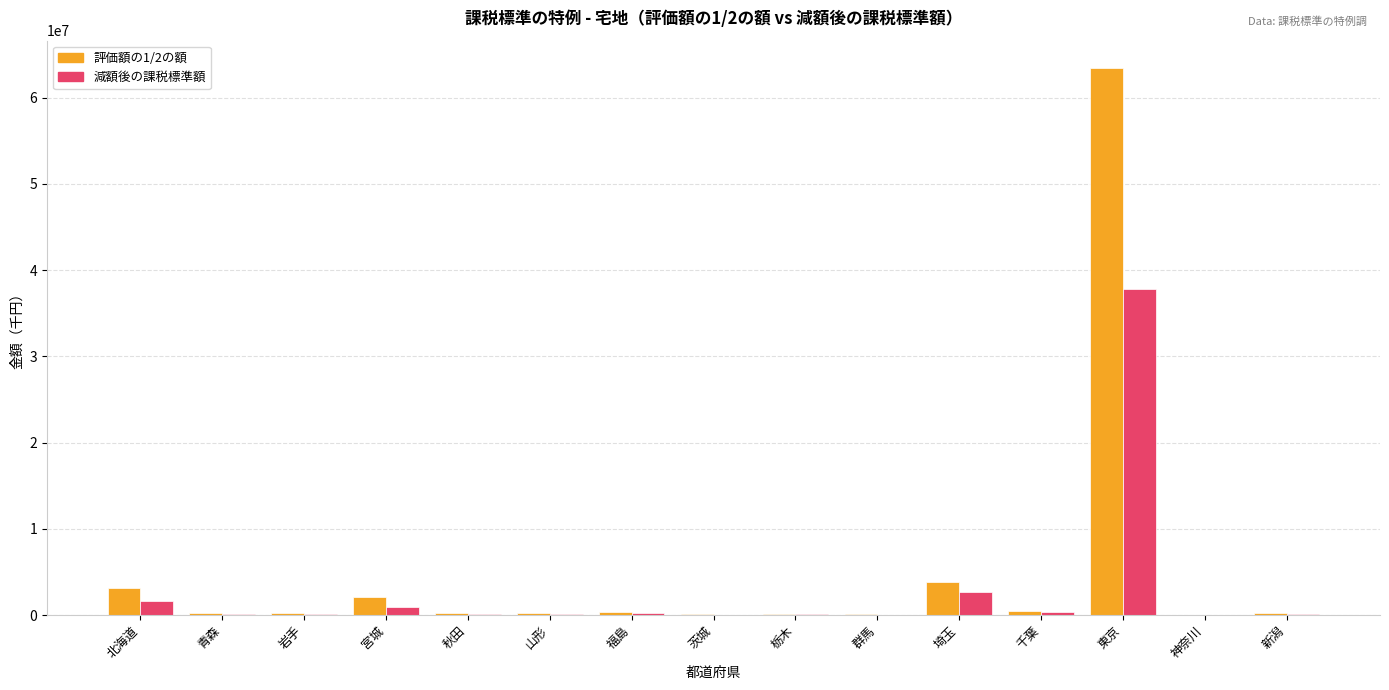

What is the sum of all 減額後の課税標準額 values?

44478647